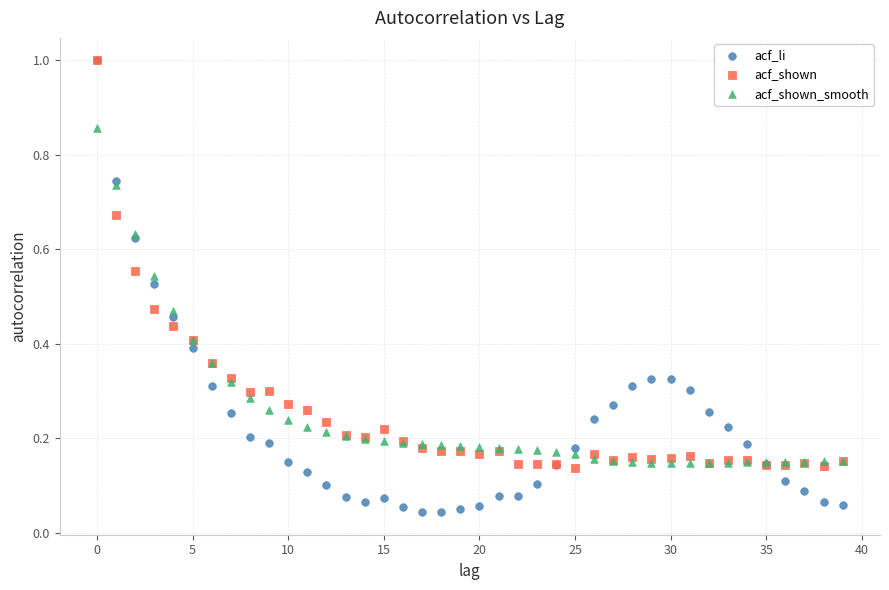

What are all the series names shown in the legend?

acf_li, acf_shown, acf_shown_smooth